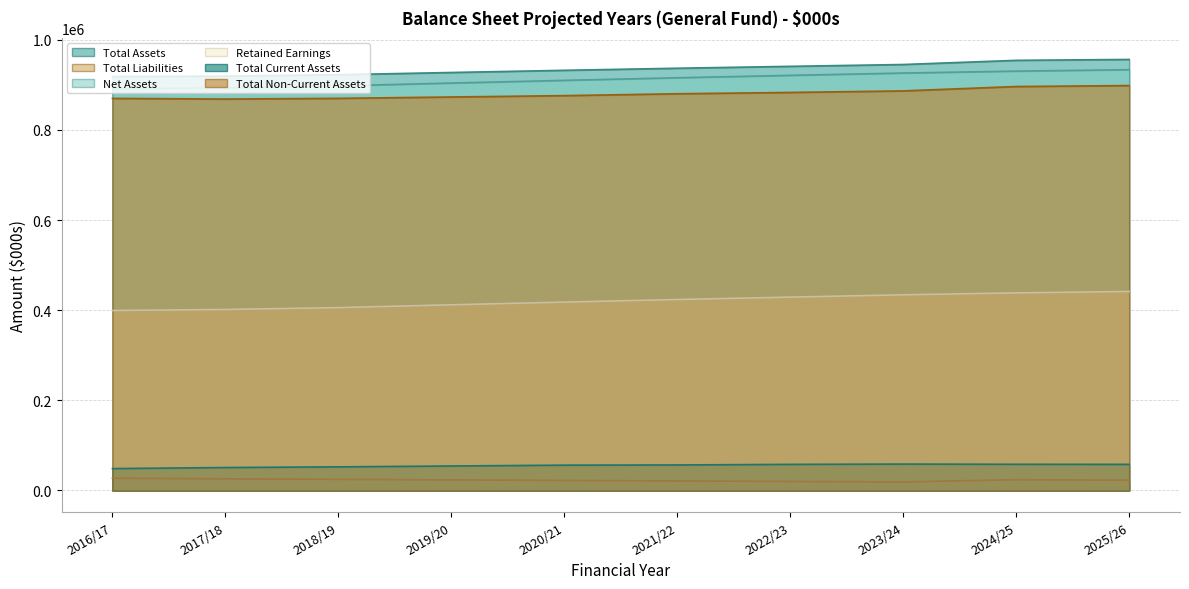

What is the value of the Total Liabilities point at the 8th from the left?

18956